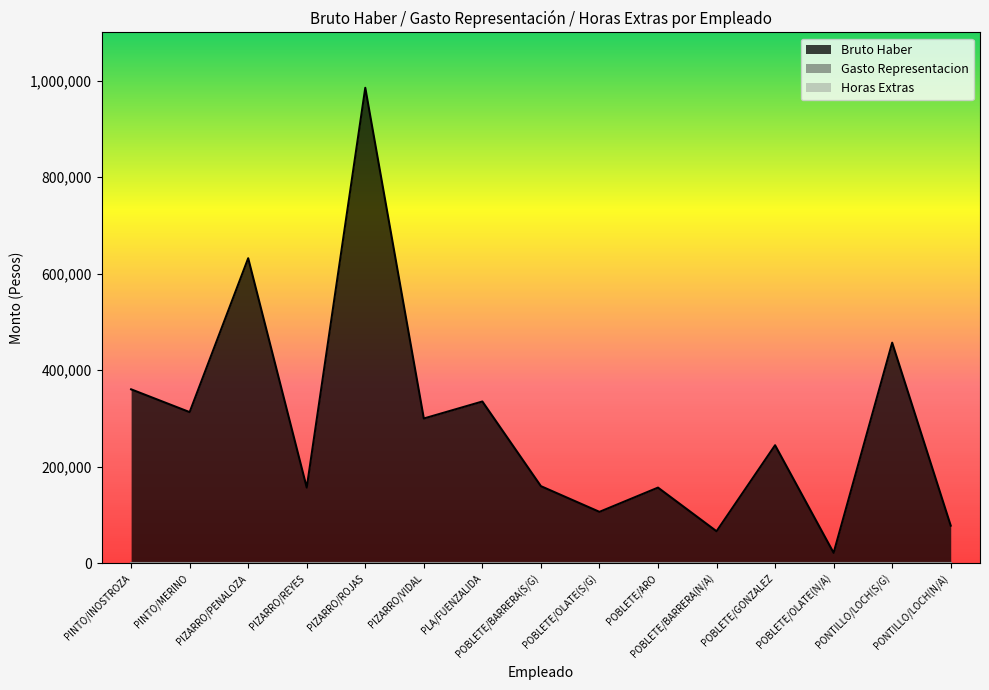

True or false: Horas Extras and Gasto Representacion cross at least once.

False